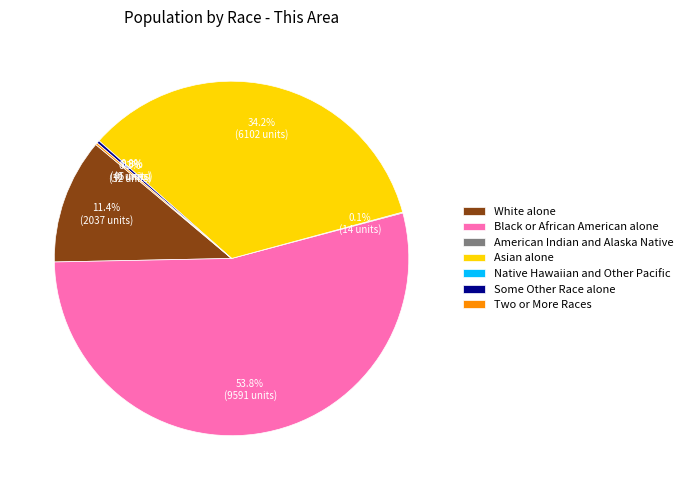

Count the number of slices in the pie.

7